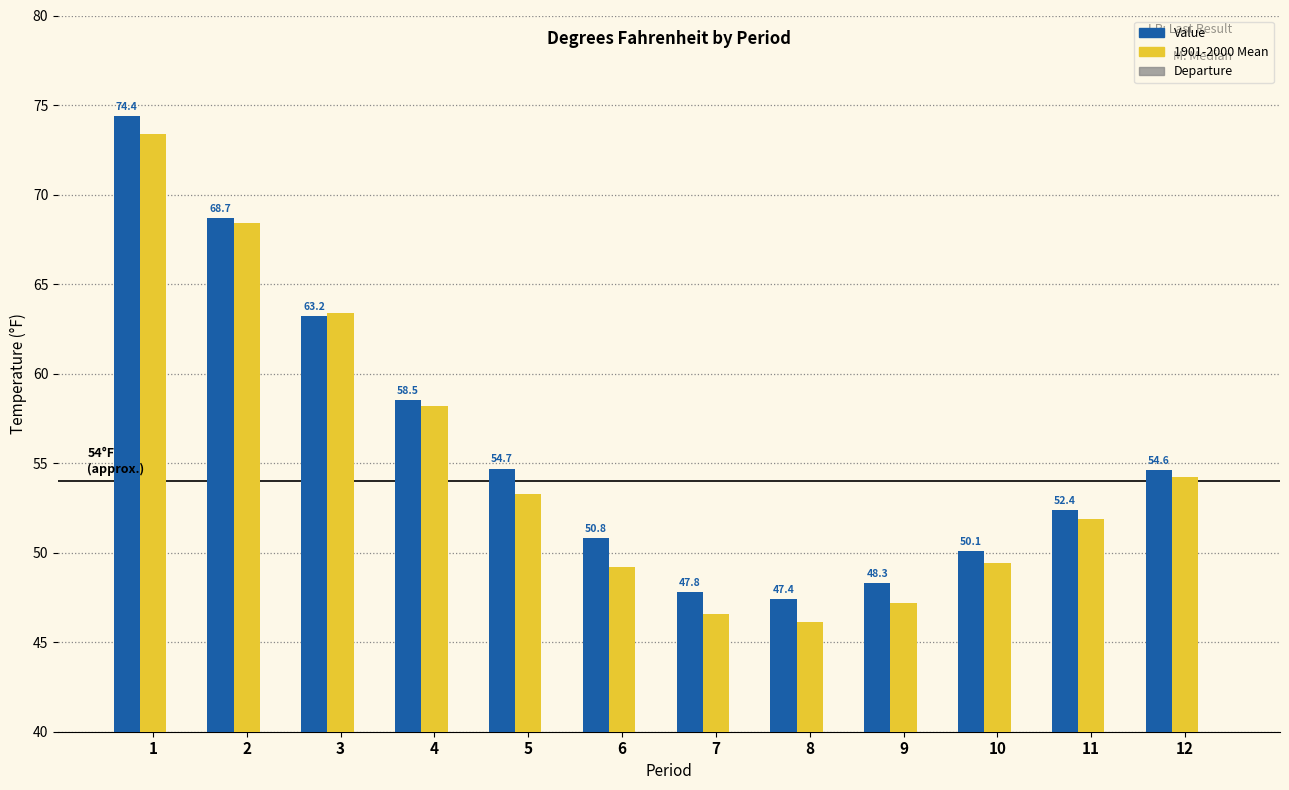

True or false: 1901-2000 Mean has a value of 73.4 at 1.

True